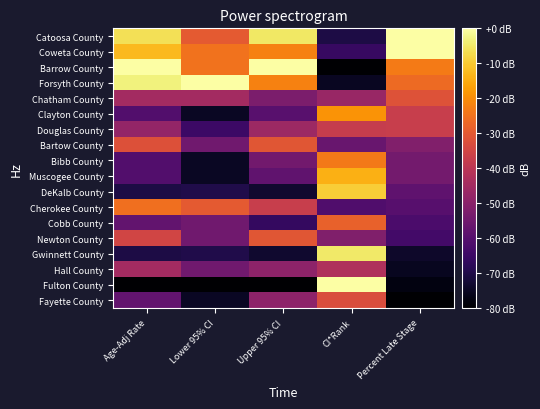

Reading left to right, extract all data points from this chart.

Catoosa County: Age-Adj Rate=-6.4	Lower 95% CI=-30.0	Upper 95% CI=-5.1	CI*Rank=-70.6	Percent Late Stage=0.0
Coweta County: Age-Adj Rate=-12.8	Lower 95% CI=-25.0	Upper 95% CI=-22.1	CI*Rank=-65.9	Percent Late Stage=0.0
Barrow County: Age-Adj Rate=0.0	Lower 95% CI=-25.0	Upper 95% CI=0.0	CI*Rank=-80.0	Percent Late Stage=-23.3
Forsyth County: Age-Adj Rate=-3.2	Lower 95% CI=0.0	Upper 95% CI=-22.1	CI*Rank=-75.3	Percent Late Stage=-26.4
Chatham County: Age-Adj Rate=-44.8	Lower 95% CI=-45.0	Upper 95% CI=-52.8	CI*Rank=-47.1	Percent Late Stage=-31.8
Clayton County: Age-Adj Rate=-60.8	Lower 95% CI=-75.0	Upper 95% CI=-59.6	CI*Rank=-18.8	Percent Late Stage=-37.3
Douglas County: Age-Adj Rate=-48.0	Lower 95% CI=-65.0	Upper 95% CI=-46.0	CI*Rank=-37.6	Percent Late Stage=-37.3
Bartow County: Age-Adj Rate=-32.0	Lower 95% CI=-55.0	Upper 95% CI=-30.6	CI*Rank=-56.5	Percent Late Stage=-51.3
Bibb County: Age-Adj Rate=-60.8	Lower 95% CI=-75.0	Upper 95% CI=-54.5	CI*Rank=-23.5	Percent Late Stage=-54.4
Muscogee County: Age-Adj Rate=-60.8	Lower 95% CI=-75.0	Upper 95% CI=-57.9	CI*Rank=-14.1	Percent Late Stage=-54.4
DeKalb County: Age-Adj Rate=-70.4	Lower 95% CI=-70.0	Upper 95% CI=-73.2	CI*Rank=-9.4	Percent Late Stage=-58.3
Cherokee County: Age-Adj Rate=-25.6	Lower 95% CI=-30.0	Upper 95% CI=-37.4	CI*Rank=-61.2	Percent Late Stage=-59.8
Cobb County: Age-Adj Rate=-57.6	Lower 95% CI=-55.0	Upper 95% CI=-66.4	CI*Rank=-28.2	Percent Late Stage=-62.1
Newton County: Age-Adj Rate=-35.2	Lower 95% CI=-55.0	Upper 95% CI=-30.6	CI*Rank=-51.8	Percent Late Stage=-63.7
Gwinnett County: Age-Adj Rate=-70.4	Lower 95% CI=-70.0	Upper 95% CI=-73.2	CI*Rank=-4.7	Percent Late Stage=-73.8
Hall County: Age-Adj Rate=-44.8	Lower 95% CI=-55.0	Upper 95% CI=-49.4	CI*Rank=-42.4	Percent Late Stage=-75.3
Fulton County: Age-Adj Rate=-80.0	Lower 95% CI=-80.0	Upper 95% CI=-80.0	CI*Rank=0.0	Percent Late Stage=-77.7
Fayette County: Age-Adj Rate=-57.6	Lower 95% CI=-75.0	Upper 95% CI=-49.4	CI*Rank=-32.9	Percent Late Stage=-80.0